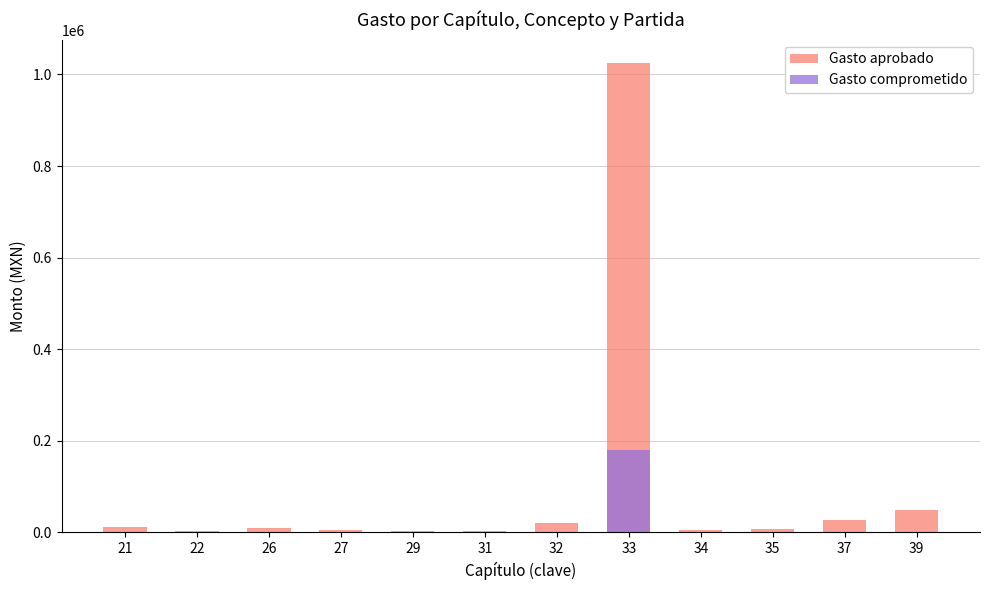

At which category is the sum across all series the highest?

33